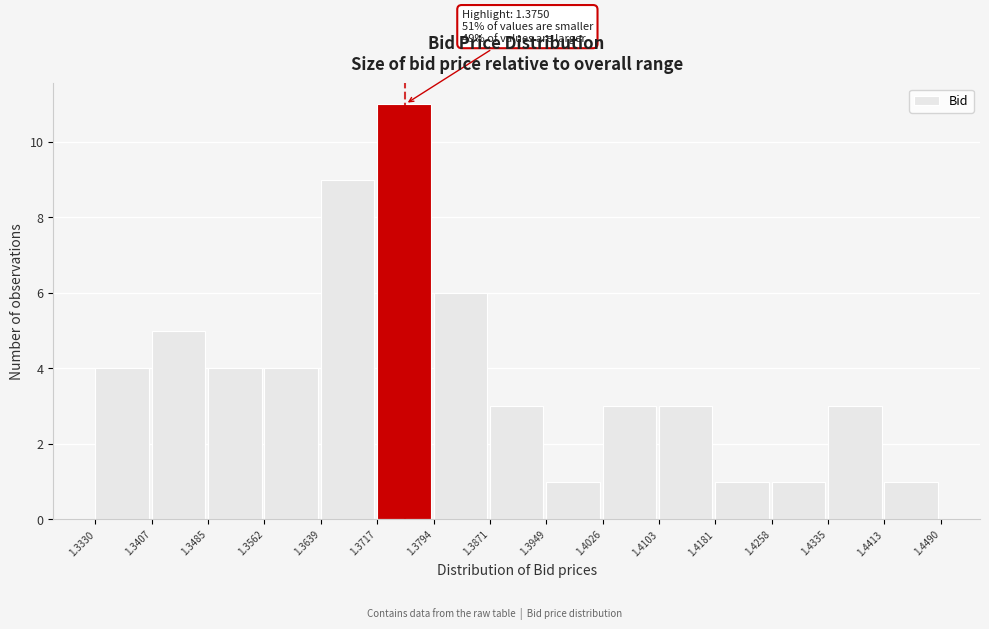

Over which range of the x-axis is the bar tallest?

1.3717 to 1.3794